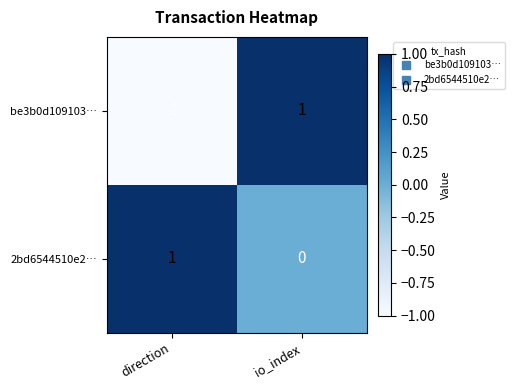

At which label is 2bd6544510e2… closest to 0?

io_index